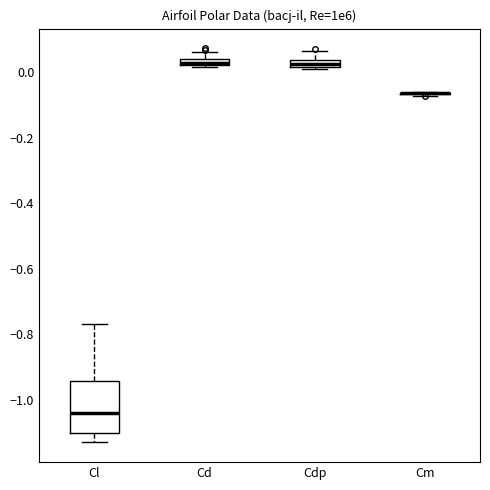

Comparing the boxes themselves (not the whiskers), which one is the tallest?

Cl